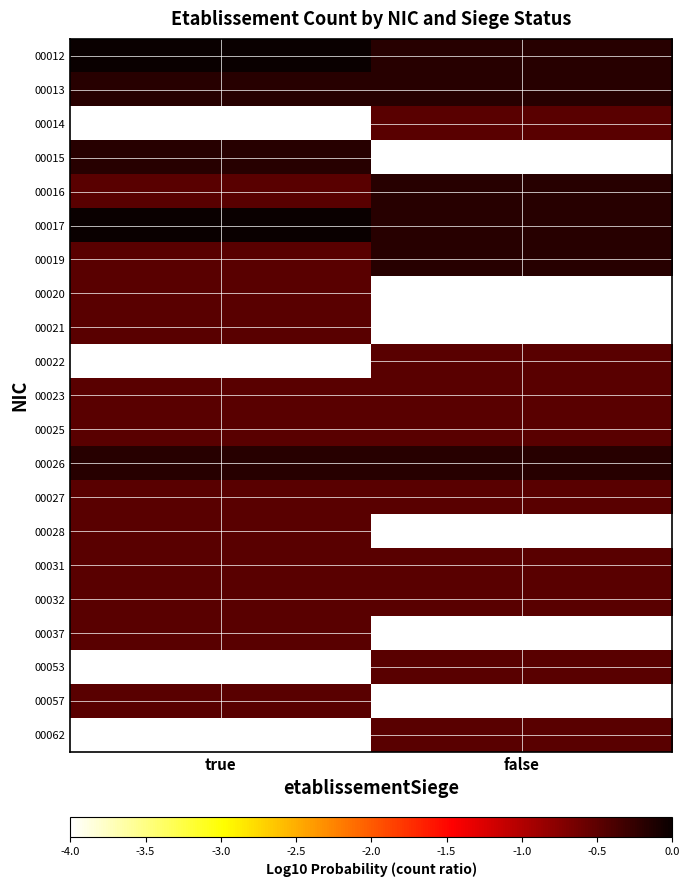

Reading right to left, what are all the values shown in this chart?

00012: false=-0.2	true=0.0
00013: false=-0.2	true=-0.2
00014: false=-0.5	true=-4.0
00015: false=-4.0	true=-0.2
00016: false=-0.2	true=-0.5
00017: false=-0.2	true=0.0
00019: false=-0.2	true=-0.5
00020: false=-4.0	true=-0.5
00021: false=-4.0	true=-0.5
00022: false=-0.5	true=-4.0
00023: false=-0.5	true=-0.5
00025: false=-0.5	true=-0.5
00026: false=-0.2	true=-0.2
00027: false=-0.5	true=-0.5
00028: false=-4.0	true=-0.5
00031: false=-0.5	true=-0.5
00032: false=-0.5	true=-0.5
00037: false=-4.0	true=-0.5
00053: false=-0.5	true=-4.0
00057: false=-4.0	true=-0.5
00062: false=-0.5	true=-4.0